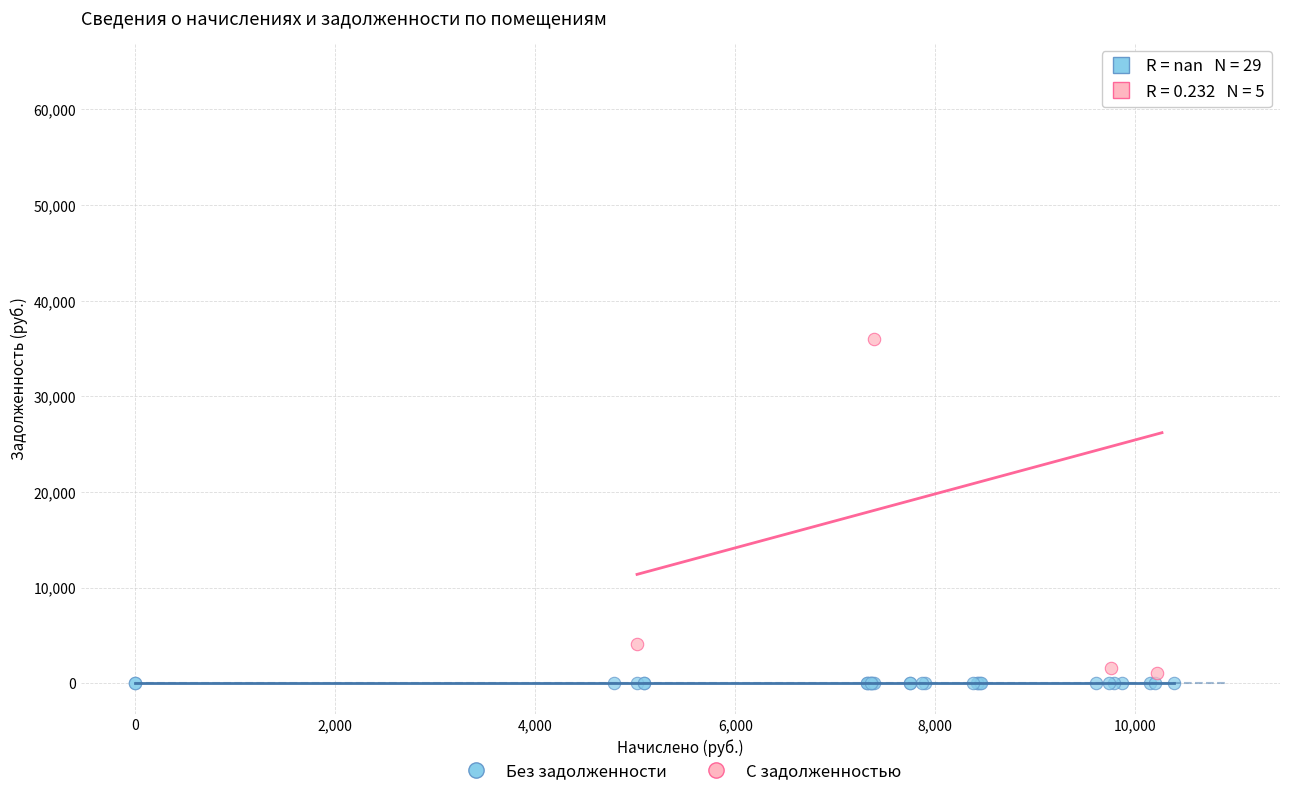

Which series reaches the maximum Y coordinate?

С задолженностью